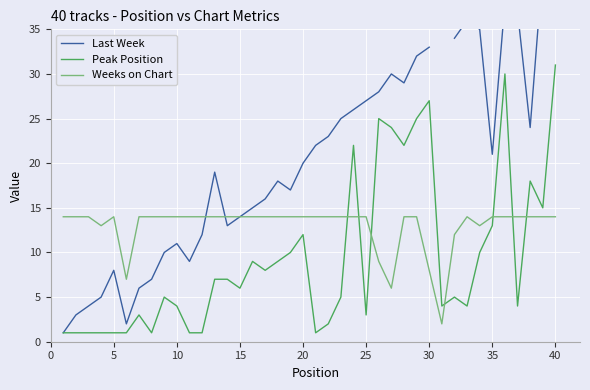

List the series in order of their peak value, lowest first.

Weeks on Chart, Peak Position, Last Week